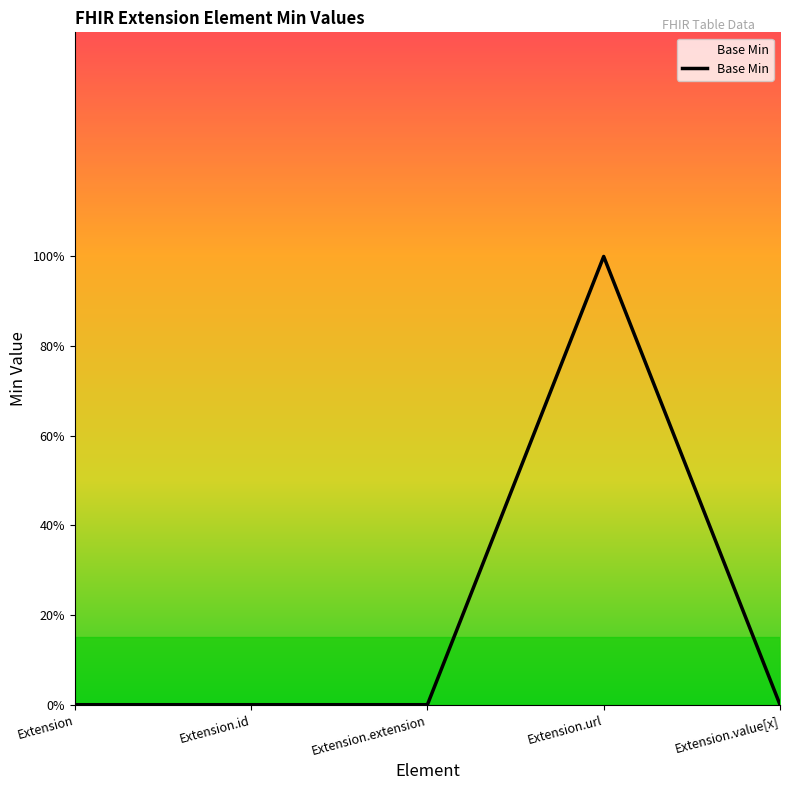

Does the chart have visible grid lines?

No